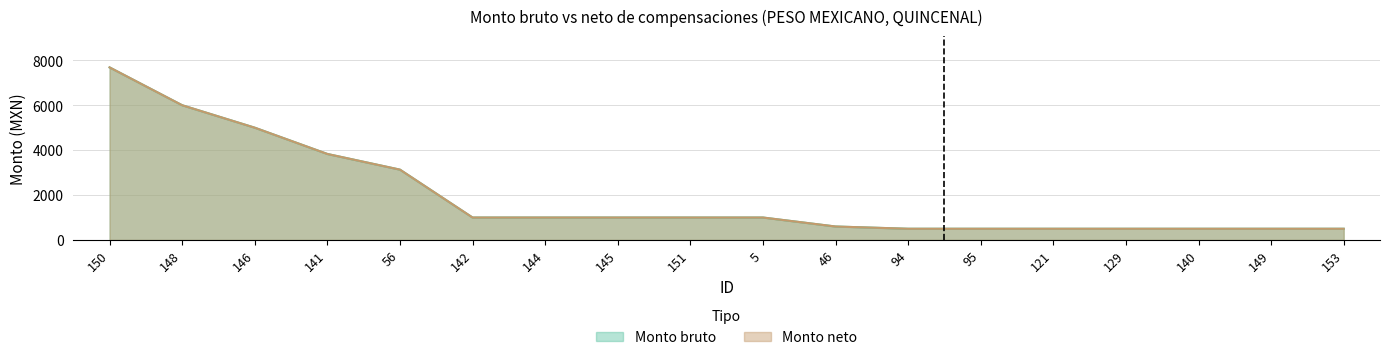

How many data points does each series have?

18